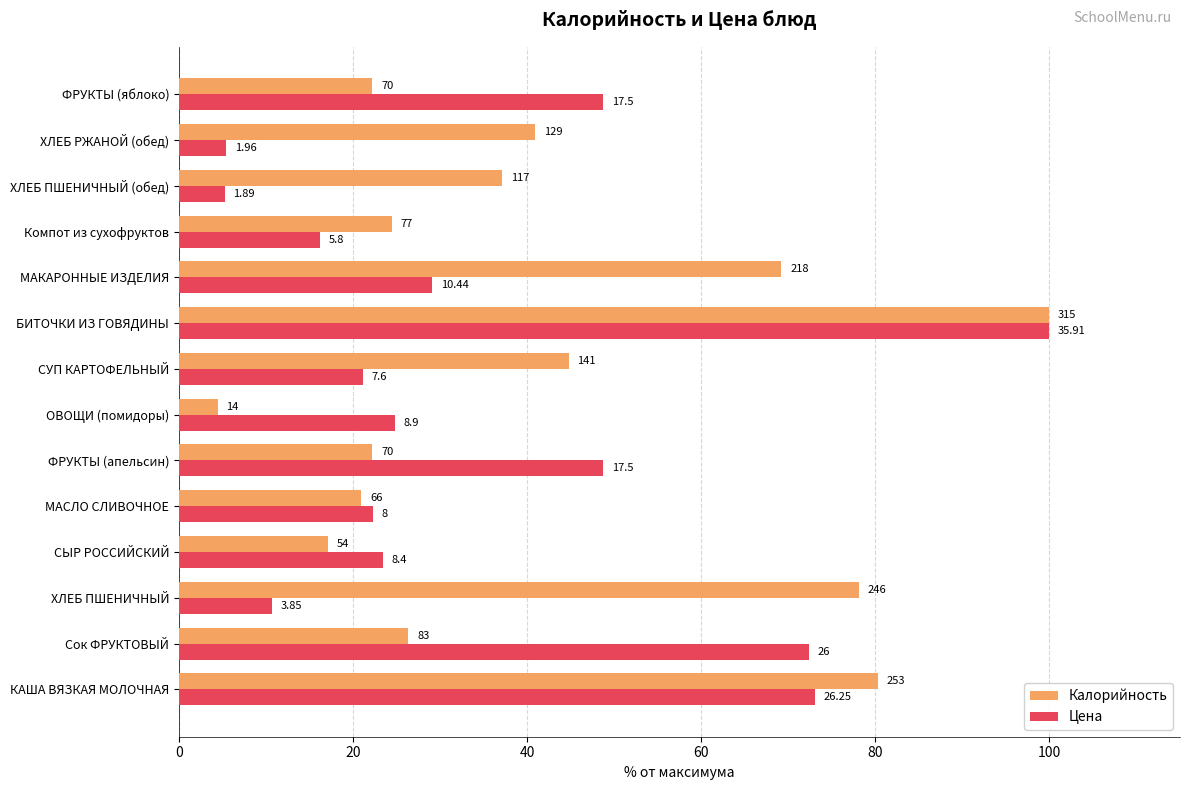

What is the difference between the maximum and minimum values in the Калорийность series?

95.6